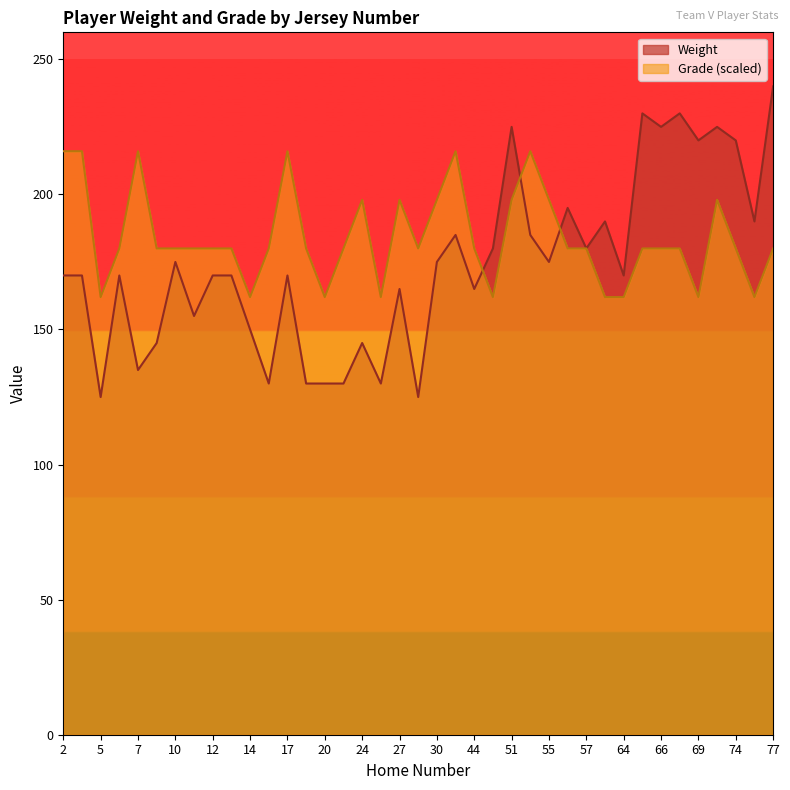

Rank the categories by Weight value from highest to lowest.

77, 65, 68, 51, 66, 70, 69, 74, 56, 60, 76, 33, 54, 50, 57, 10, 30, 55, 2, 3, 6, 12, 13, 17, 64, 27, 44, 11, 14, 9, 24, 7, 15, 18, 20, 23, 25, 5, 28